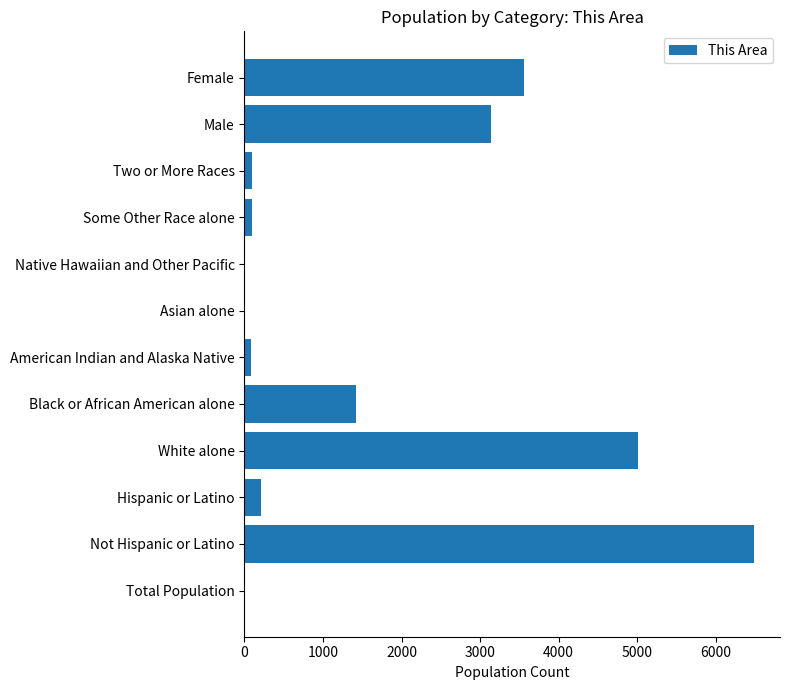

What is the greatest value displayed?

6494